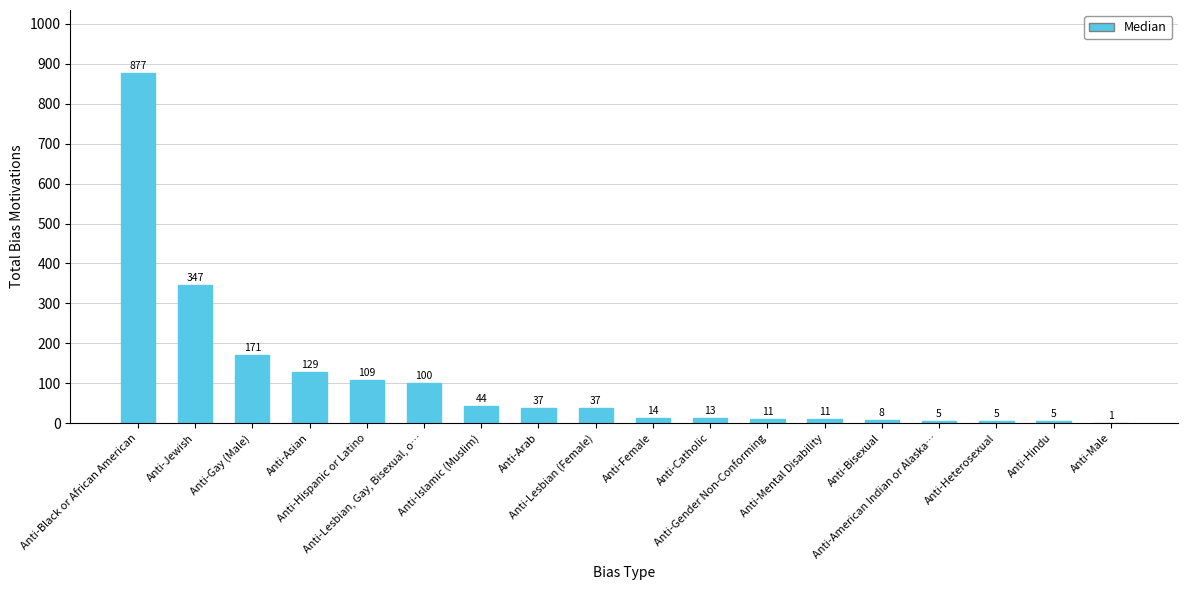

How many distinct data groups are displayed?

1